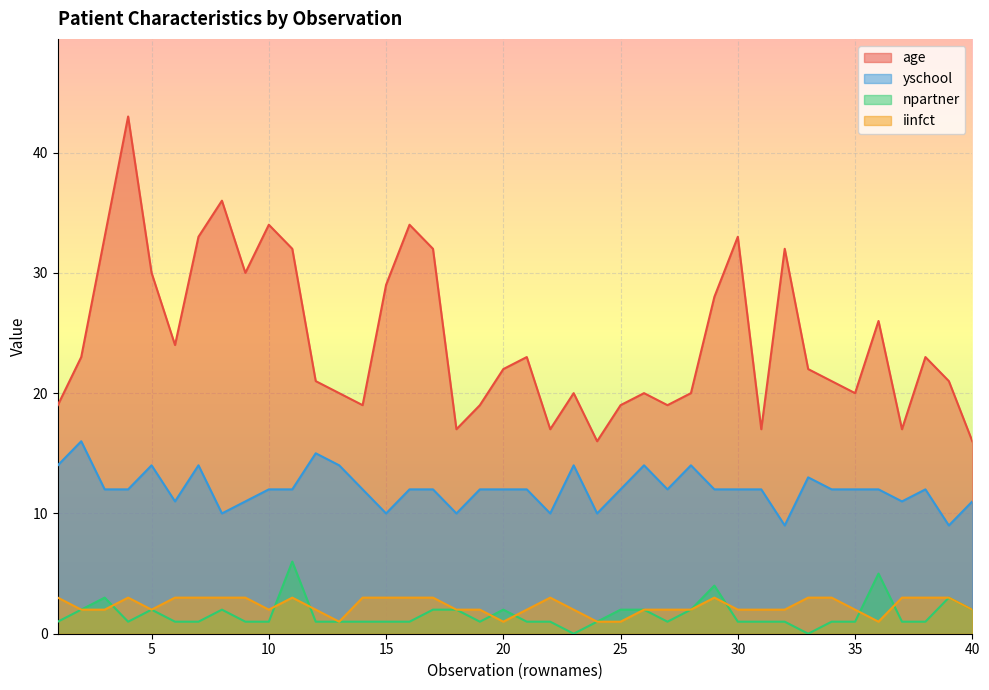

Where is npartner nearest to the value 3?

3